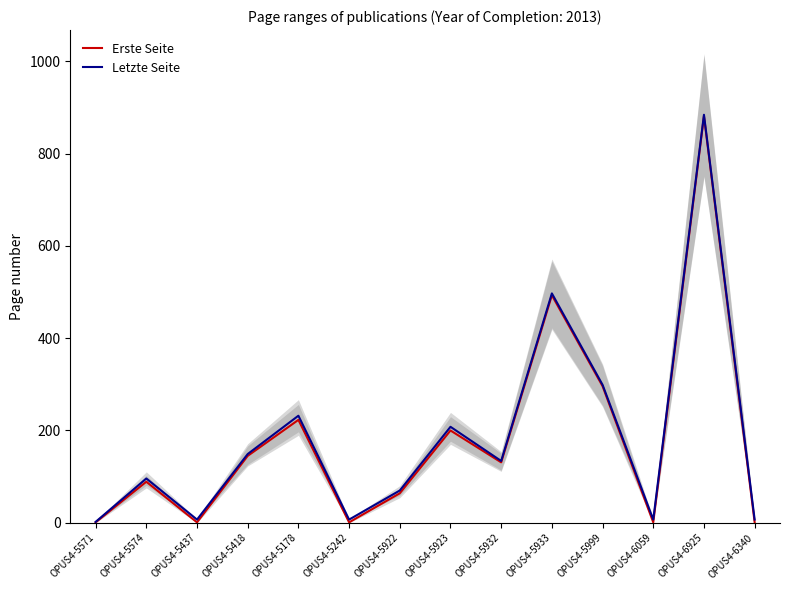

Which series has the largest range (max minus min)?

Letzte Seite